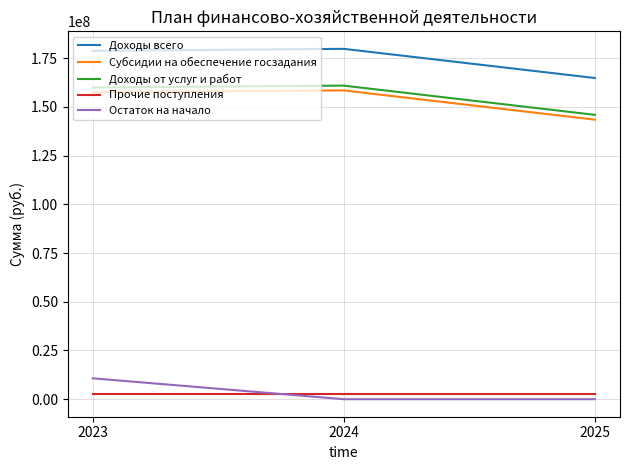

The value of Прочие поступления at 2024 is 2460100.0. True or false?

True